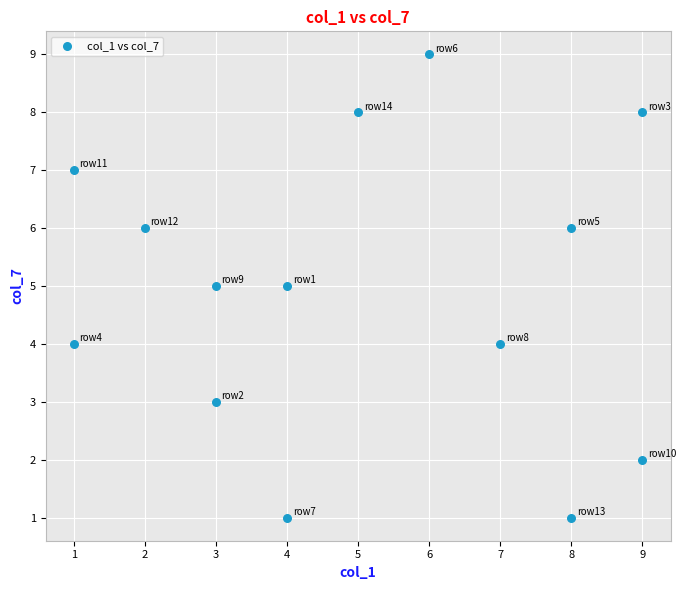

What is the range of X values (max minus min)?

8